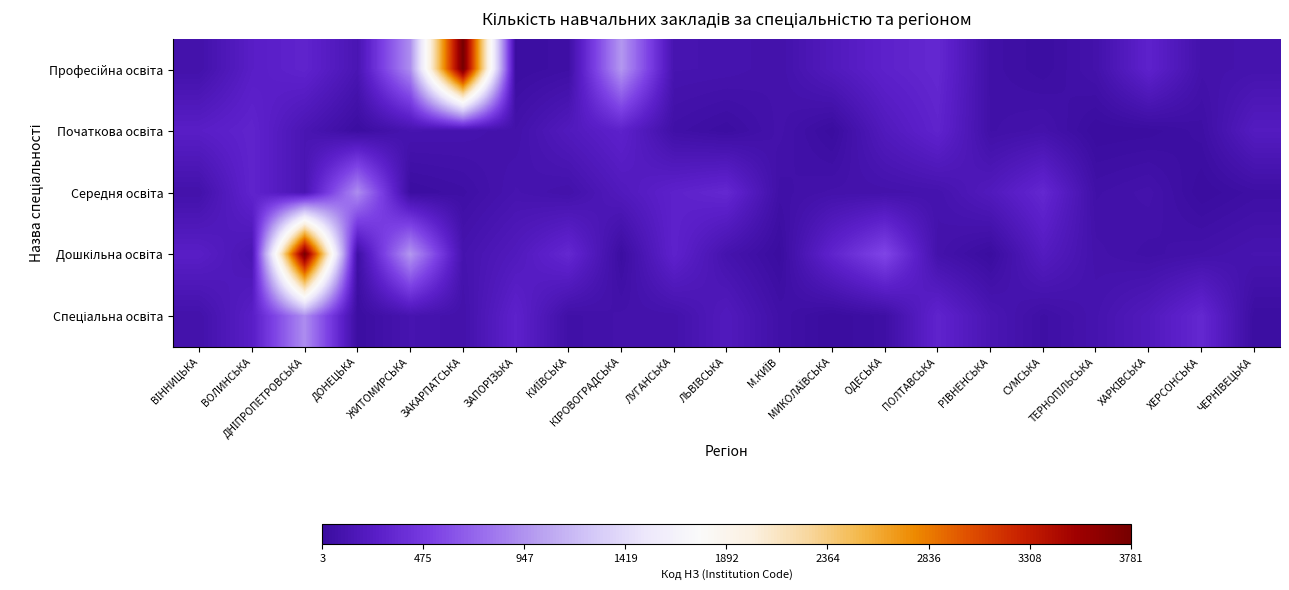

Which has a higher value, ОДЕСЬКА or МИКОЛАЇВСЬКА?

ОДЕСЬКА